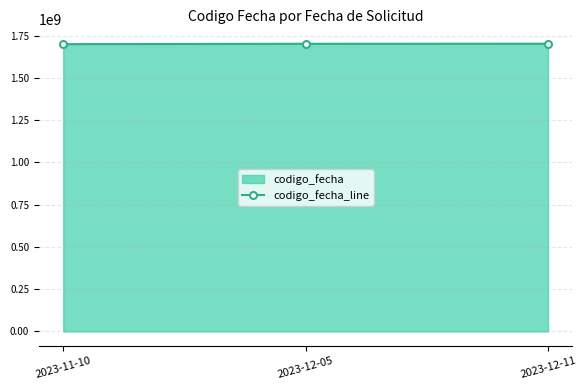

What position from the left is 2023-12-05?

2